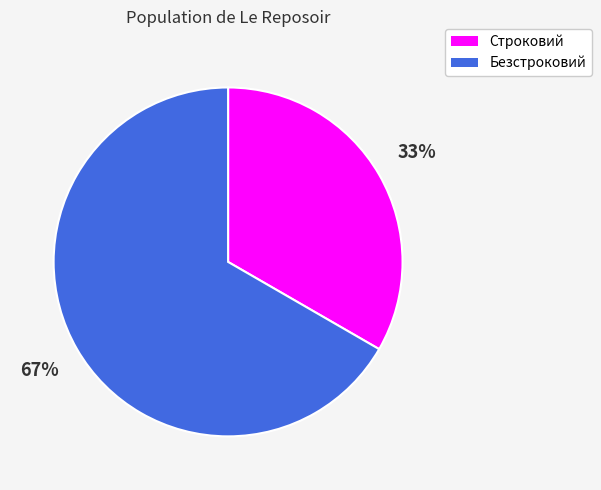

What is the smallest slice in the pie chart?

Строковий